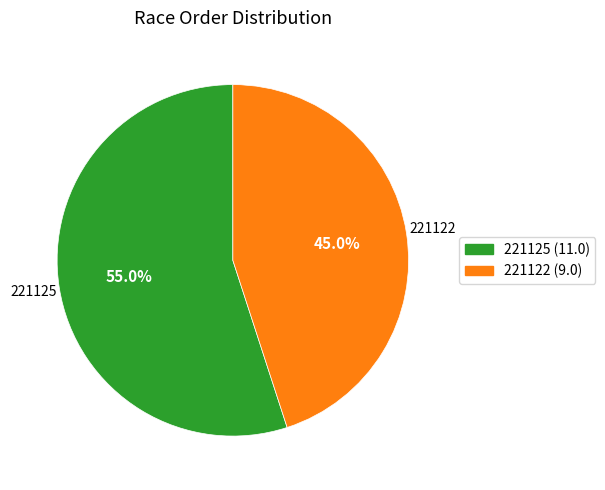

Count the number of slices in the pie.

2